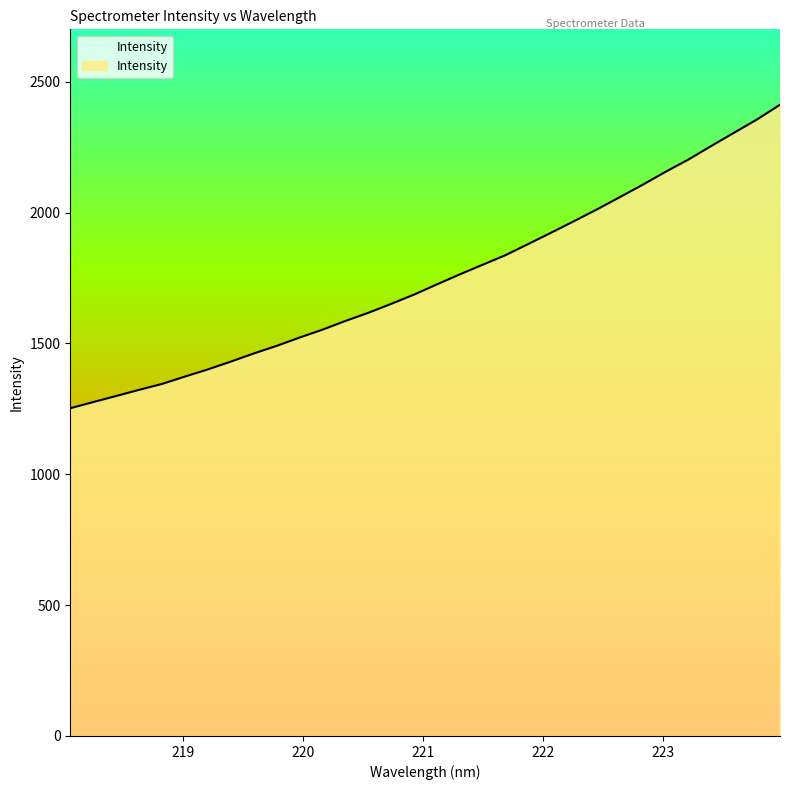

What is the difference between the maximum and minimum values?

1159.6